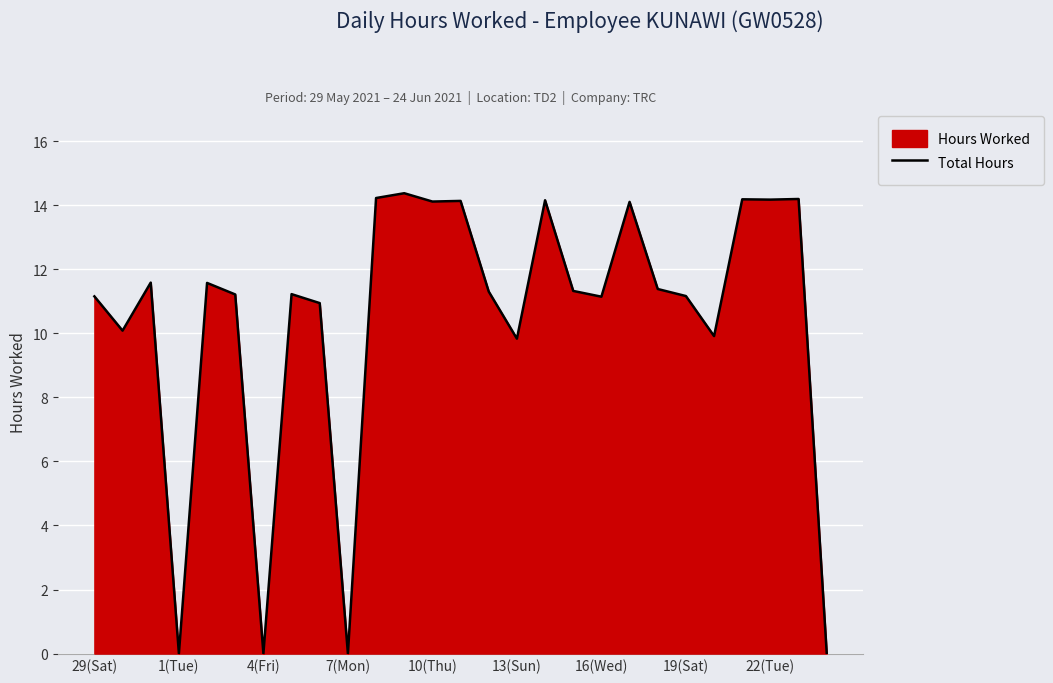

What is the difference between the maximum and minimum values?

14.4